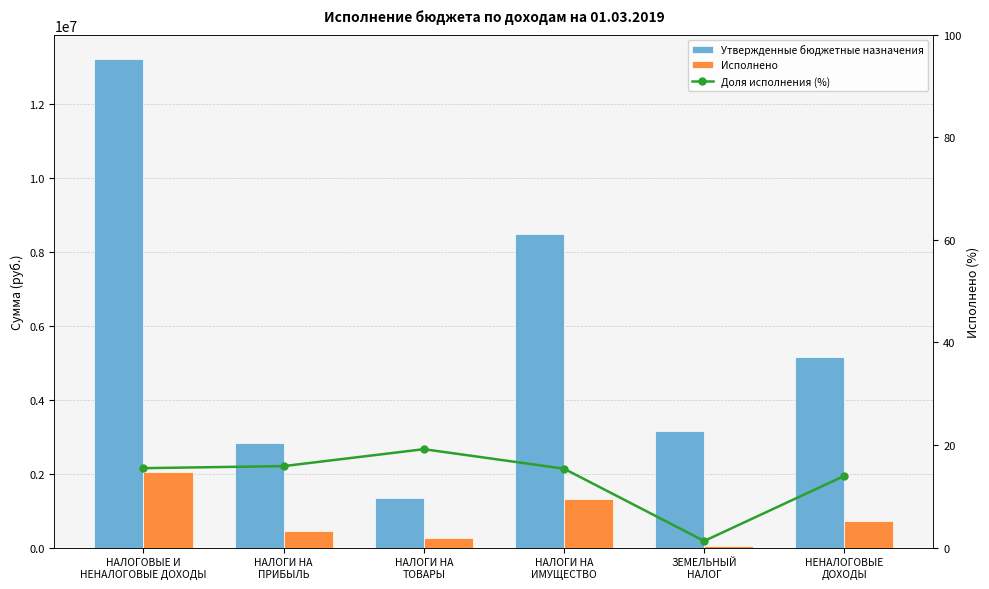

At which category is the sum across all series the highest?

НАЛОГОВЫЕ И
НЕНАЛОГОВЫЕ ДОХОДЫ